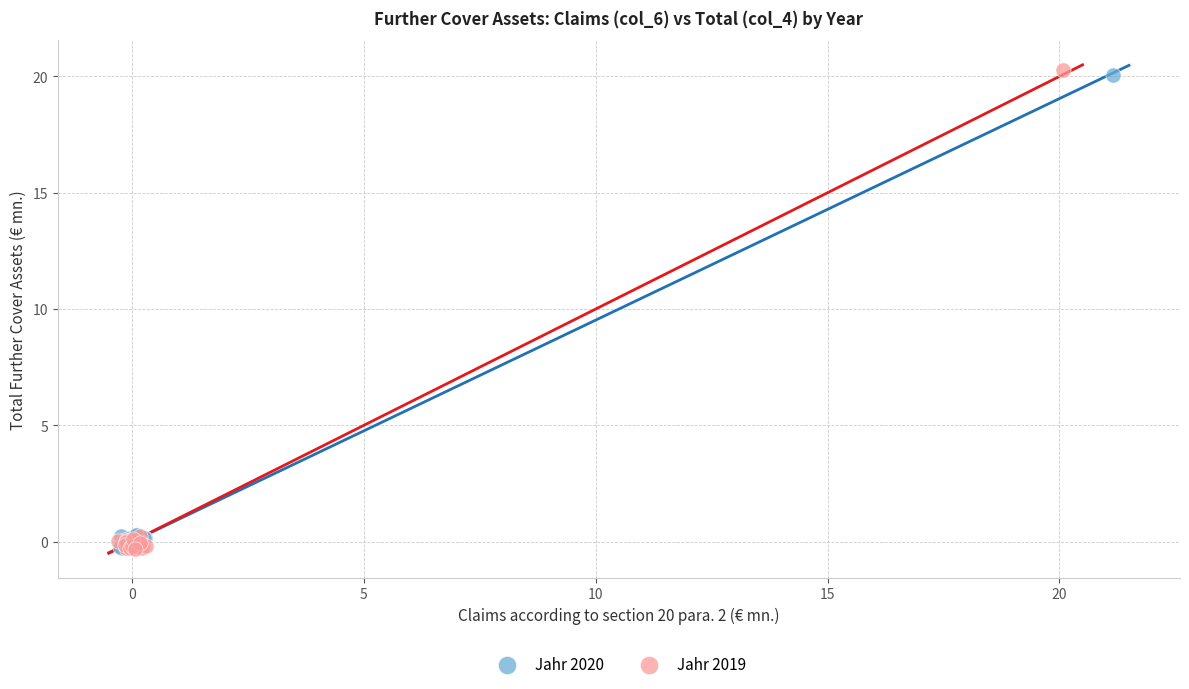

Which series has the widest spread of Y values?

Jahr 2019